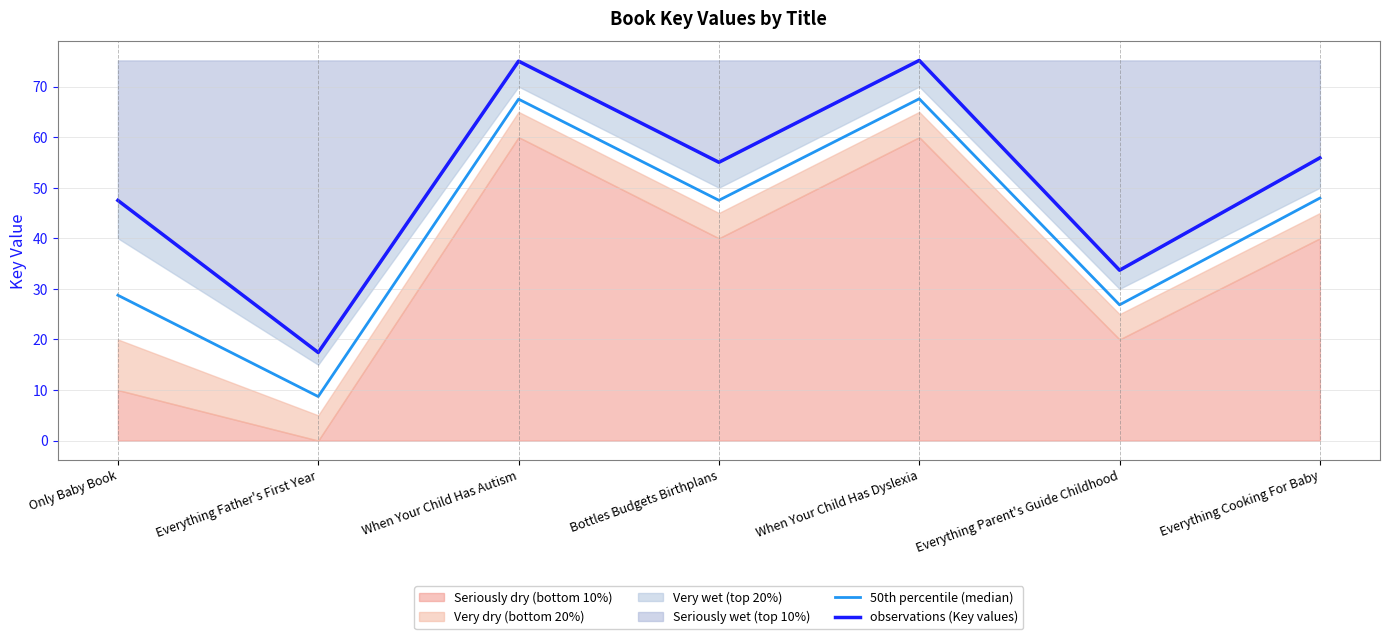

At which category does the chart reach its minimum across all series?

Everything Father's First Year